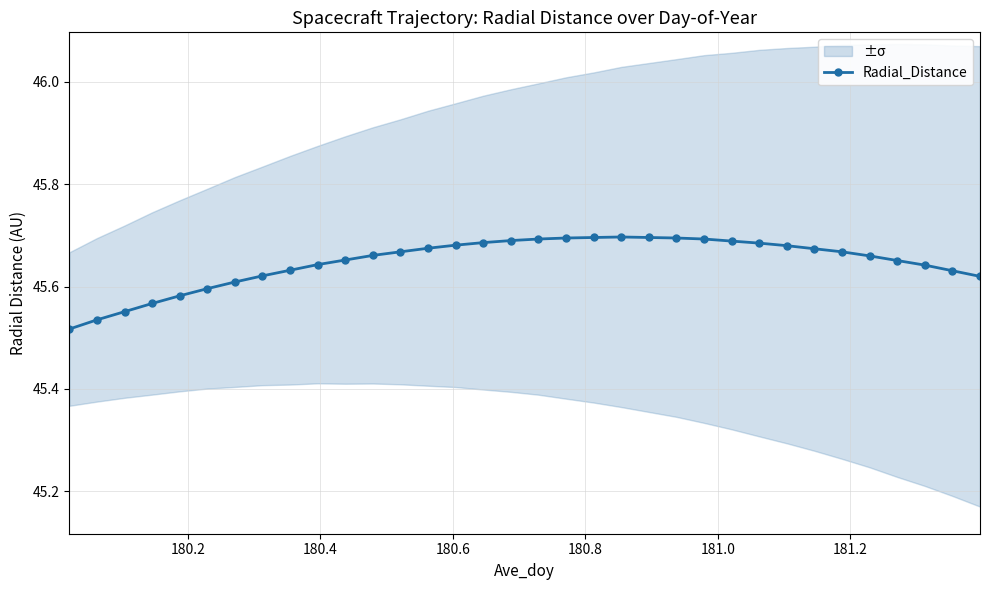

What is the average value?

45.6